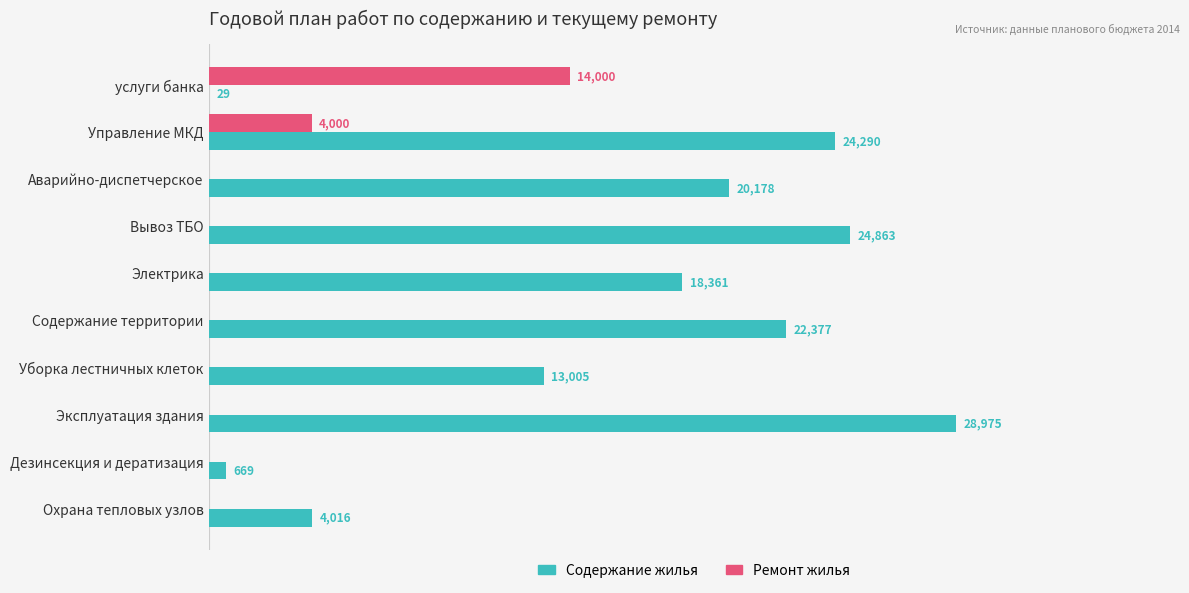

At which category is the sum across all series the highest?

Эксплуатация здания